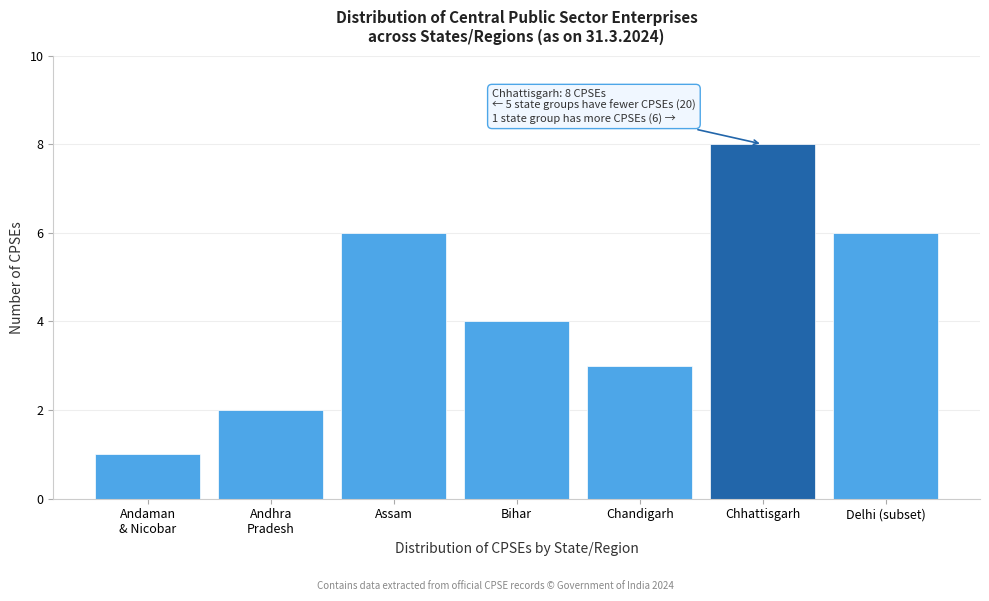

Reading right to left, extract all data points from this chart.

6	8	3	4	6	2	1